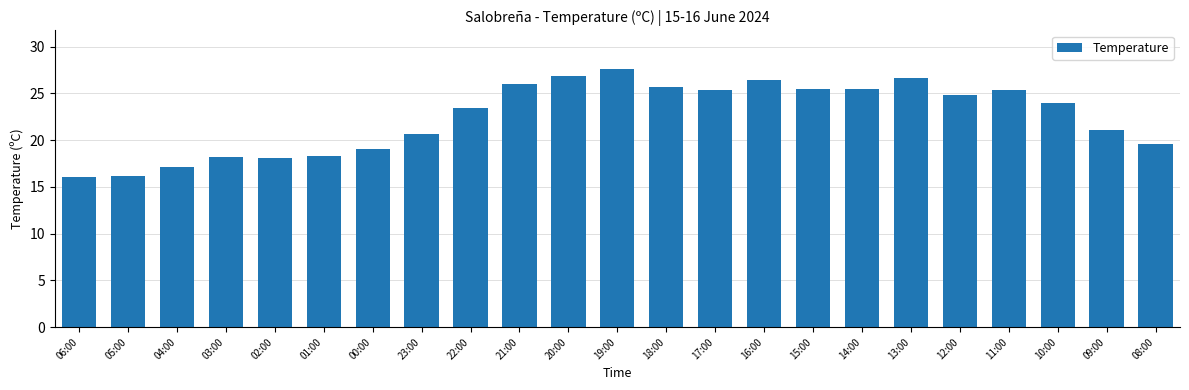

The chart shows a value of 26.4 at 16:00. True or false?

True